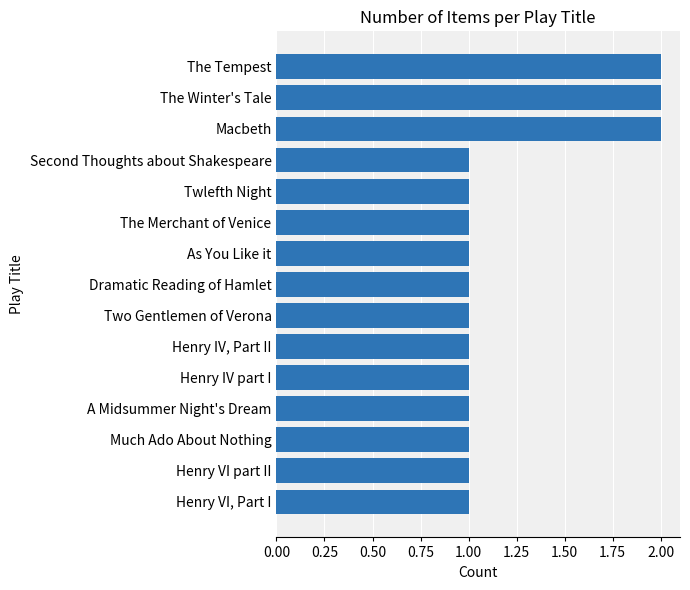

What is the change in value from Twlefth Night to The Winter's Tale?

+1